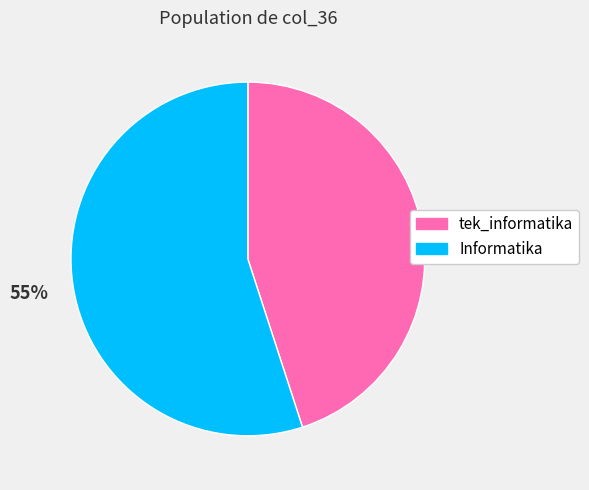

Which category has the smallest portion of the pie?

tek_informatika